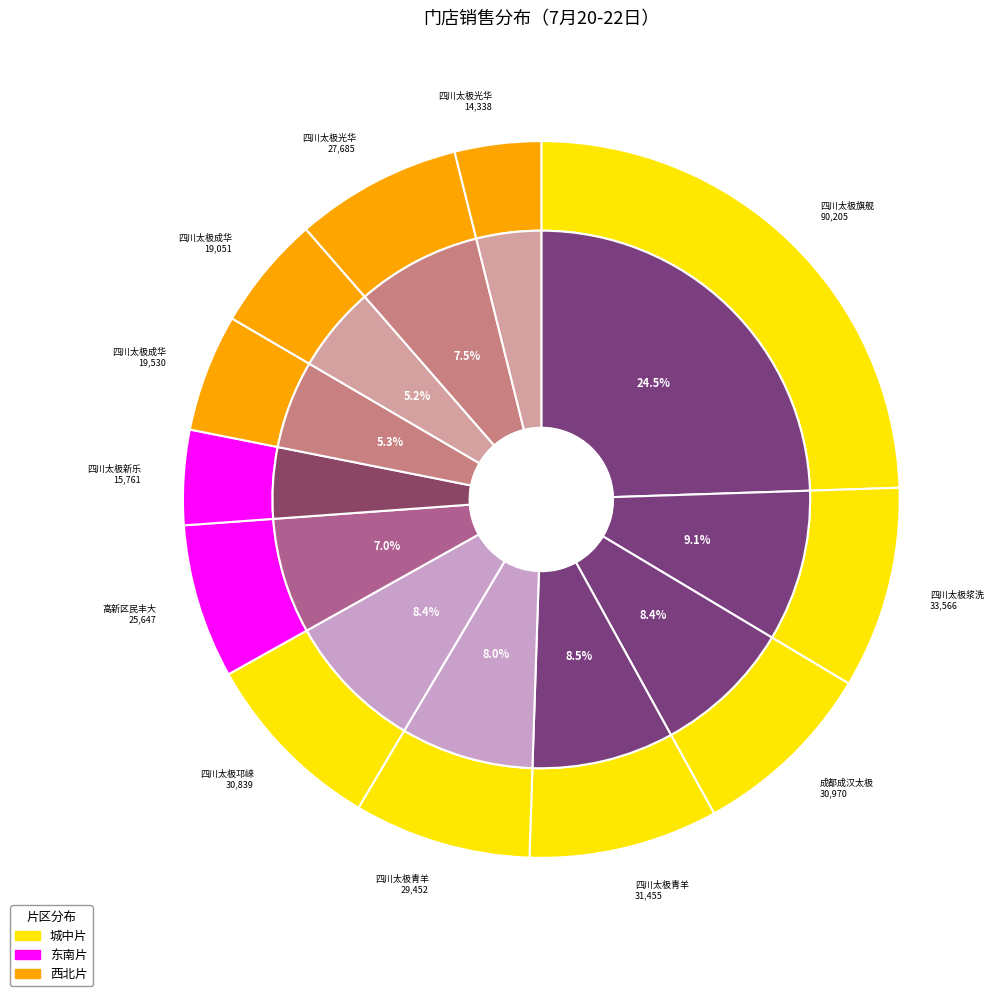

To the nearest percent, what is the difference between the 四川太极青羊区北东街店 and 四川太极成华区万科路药店 slice percentages?

3%